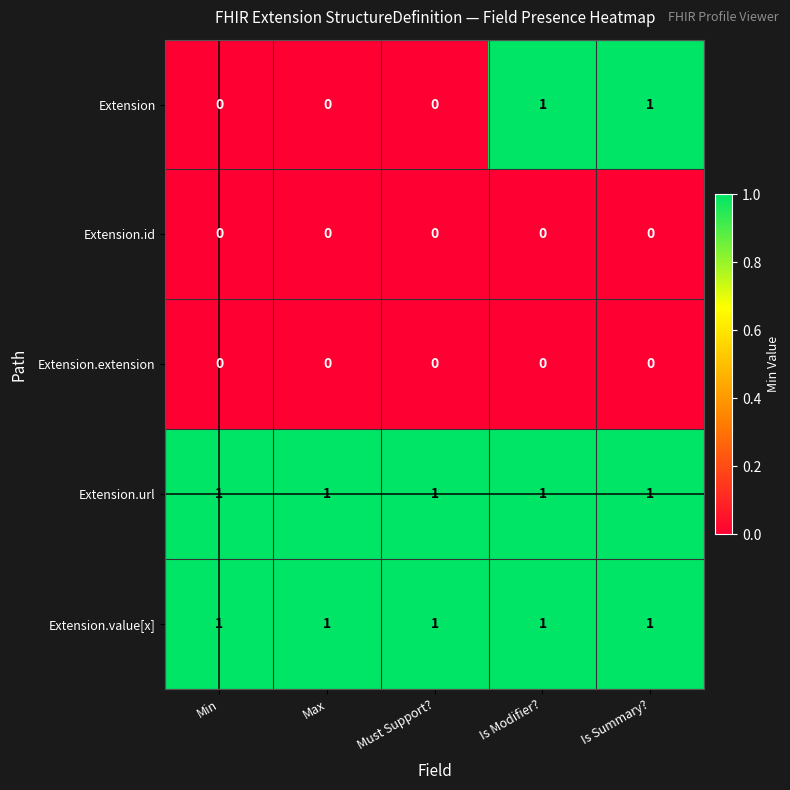

Which series has the largest range (max minus min)?

Extension